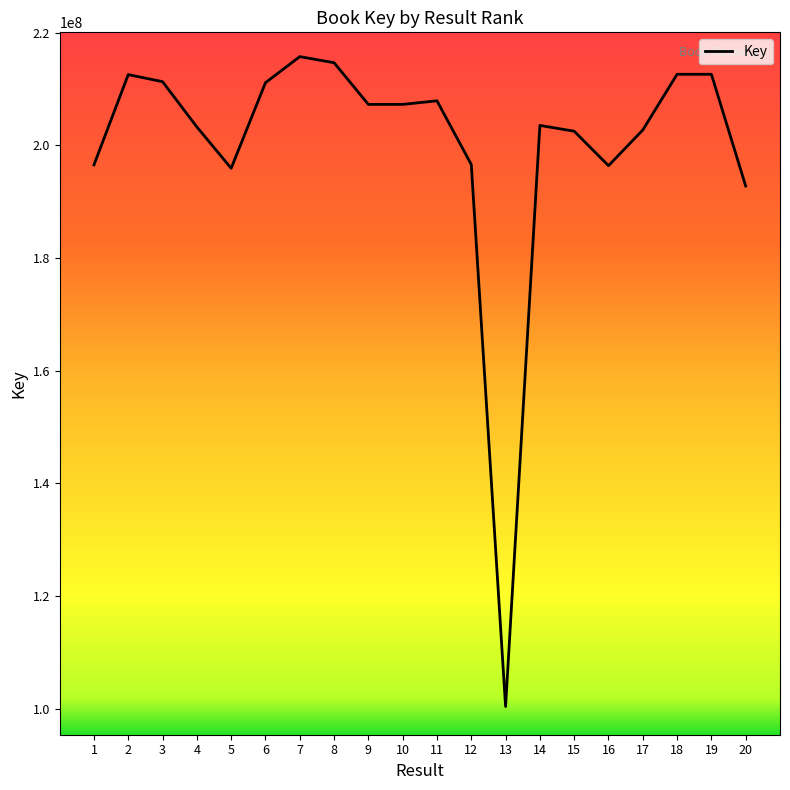

What value does the data have at 5, to the nearest 10?

195953930